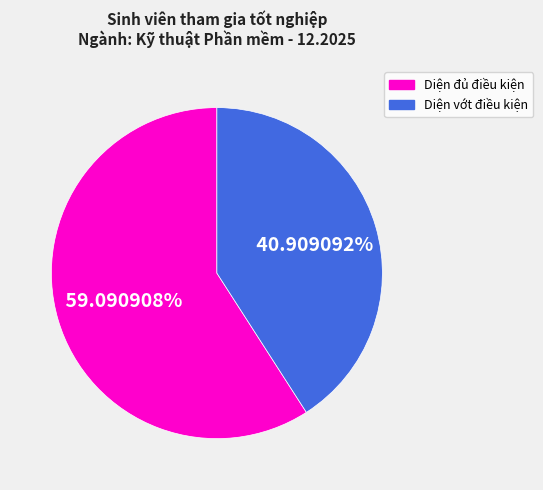

Does any single category account for the majority?

Yes